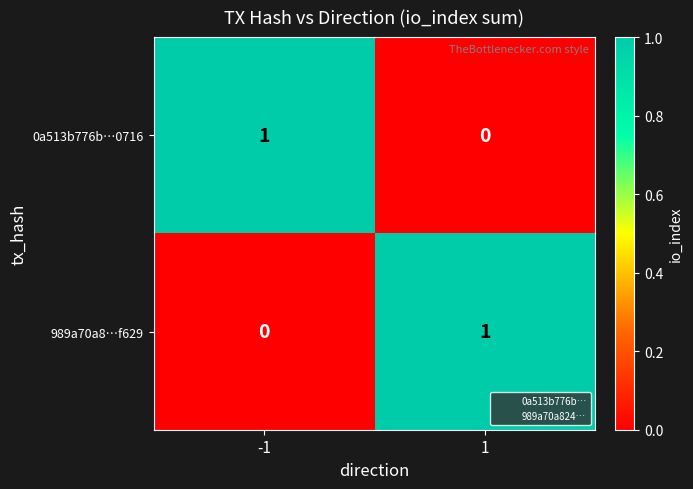

How many data points in 0a513b776b…0716 are less than 1?

1